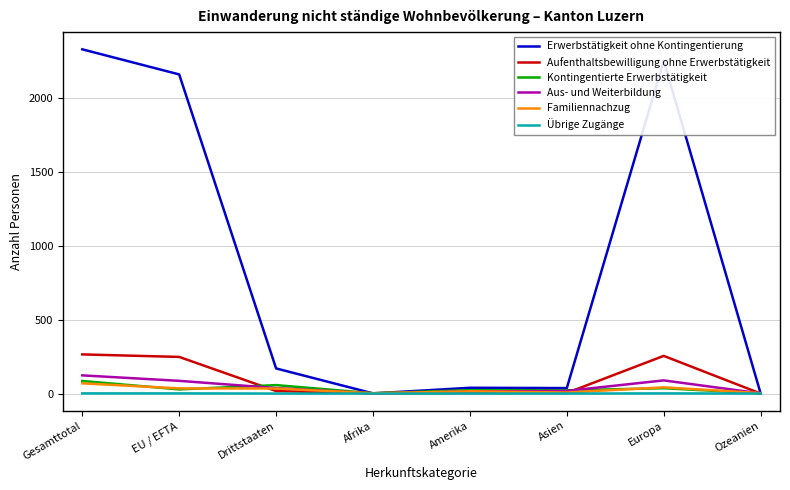

Which series has the widest spread of values?

Erwerbstätigkeit ohne Kontingentierung